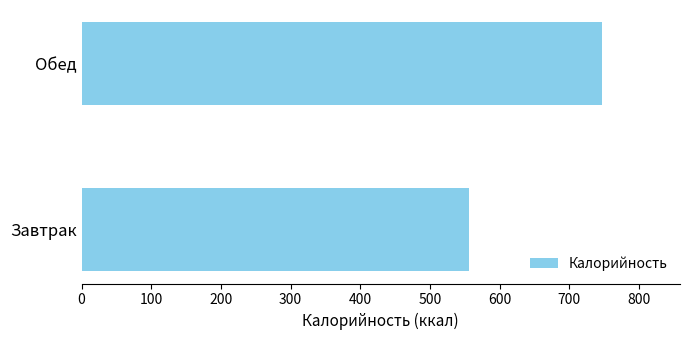

What is the ratio of the value at Обед to the value at Завтрак?

1.3